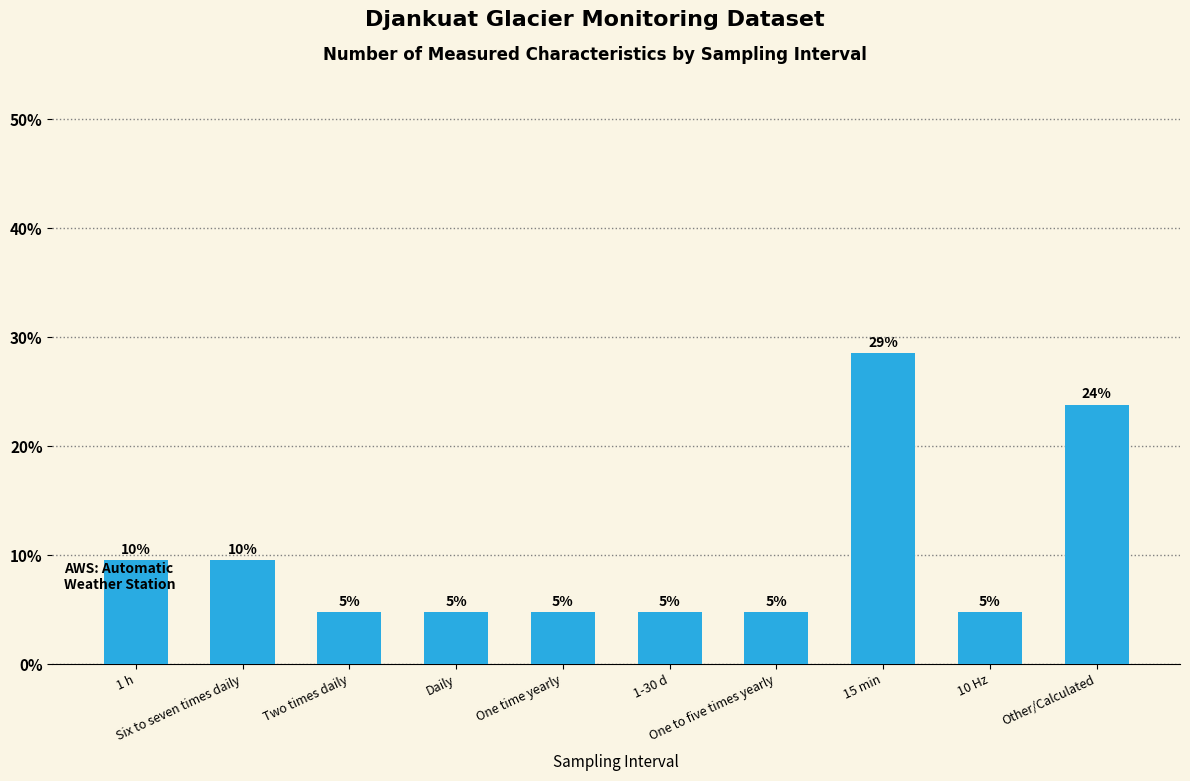

Reading left to right, list all the values displayed in this chart.

9.5	9.5	4.8	4.8	4.8	4.8	4.8	28.6	4.8	23.8